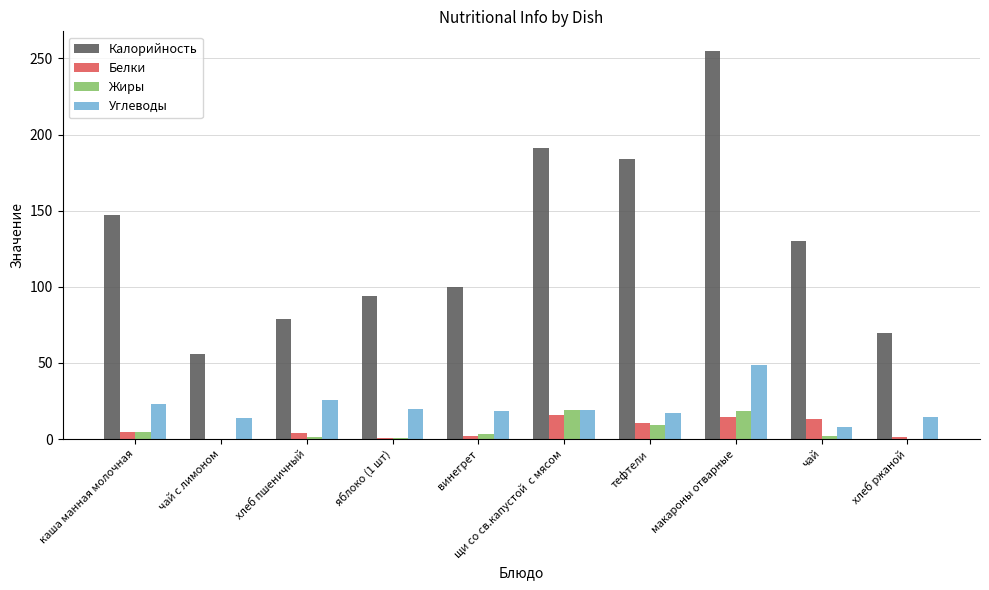

Which series has the largest total across all categories?

Калорийность